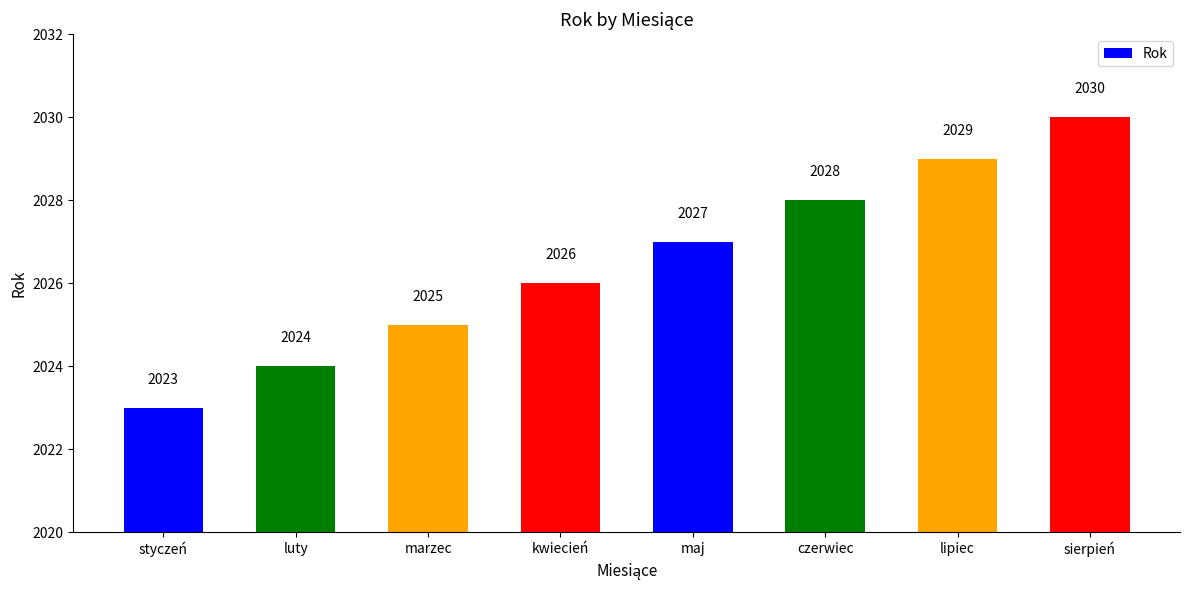

What is the change in value from styczeń to kwiecień?

+3